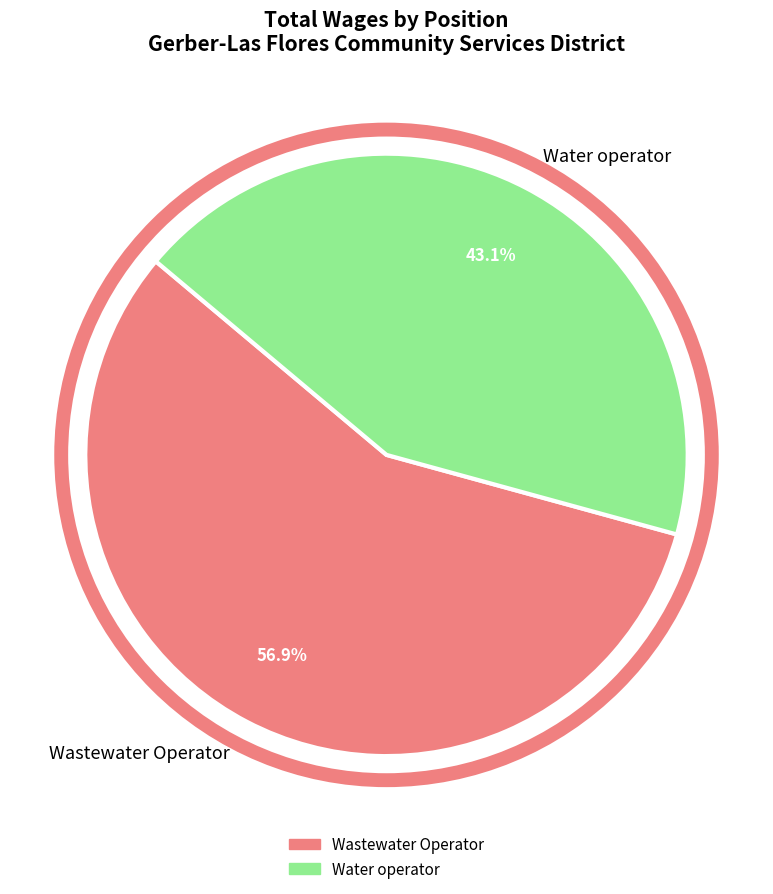

To the nearest percent, what is the difference between the largest and smallest slice percentages?

14%